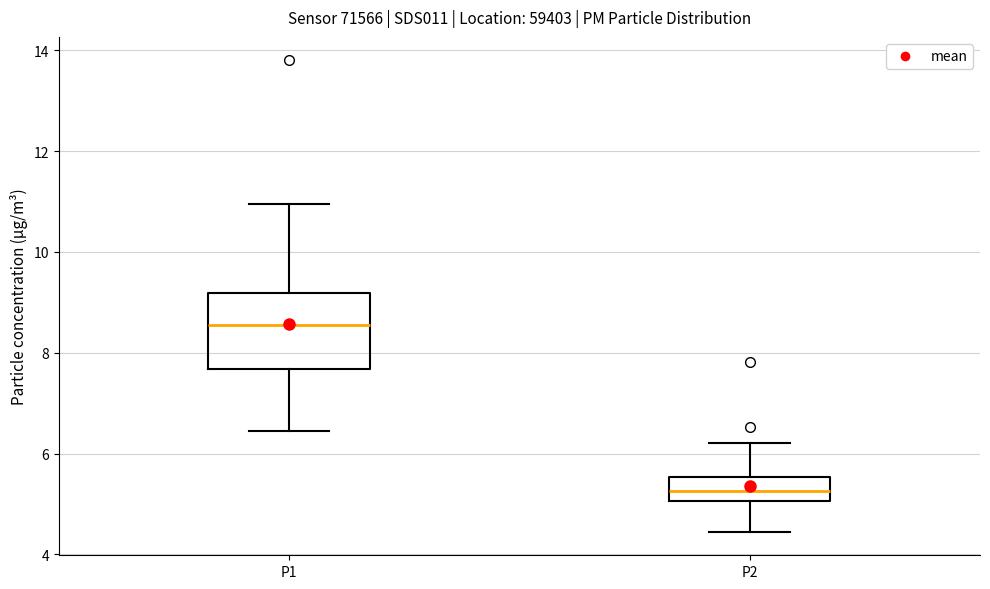

Reading left to right, read every box against the y-axis: the position of its median line, the range the box covers, and the ends of its whiskers. The values are not printed on the chart, so give them approximately, as read against the axis.

P1: median 8.6, box 7.6 to 9.2, whiskers 6.4 to 11.0
P2: median 5.2, box 5.0 to 5.6, whiskers 4.4 to 6.2